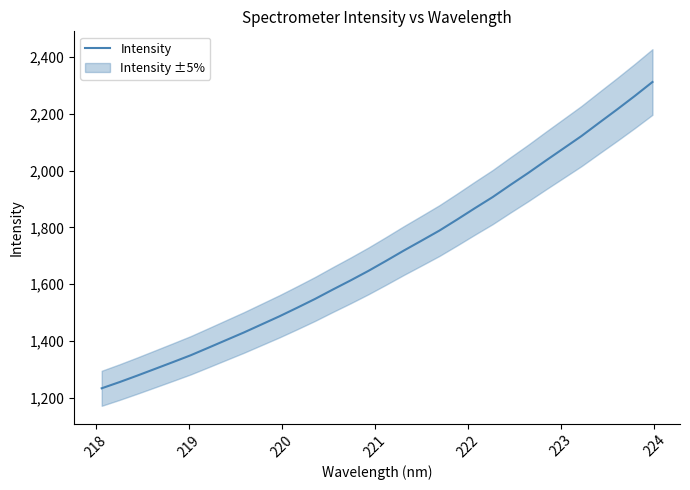

Does the chart have visible grid lines?

No